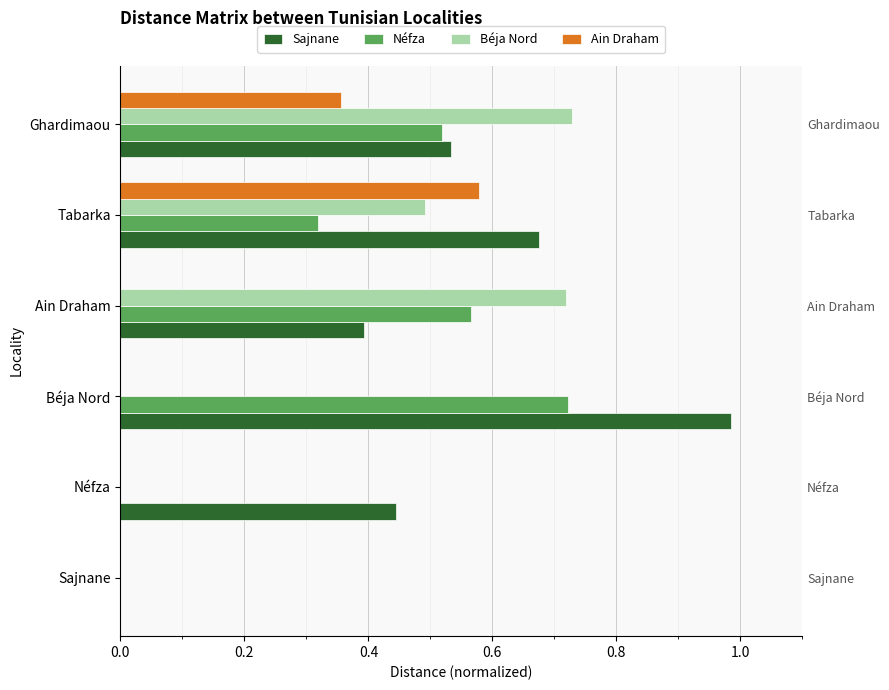

List the series in order of their peak value, lowest first.

Ain Draham, Néfza, Béja Nord, Sajnane